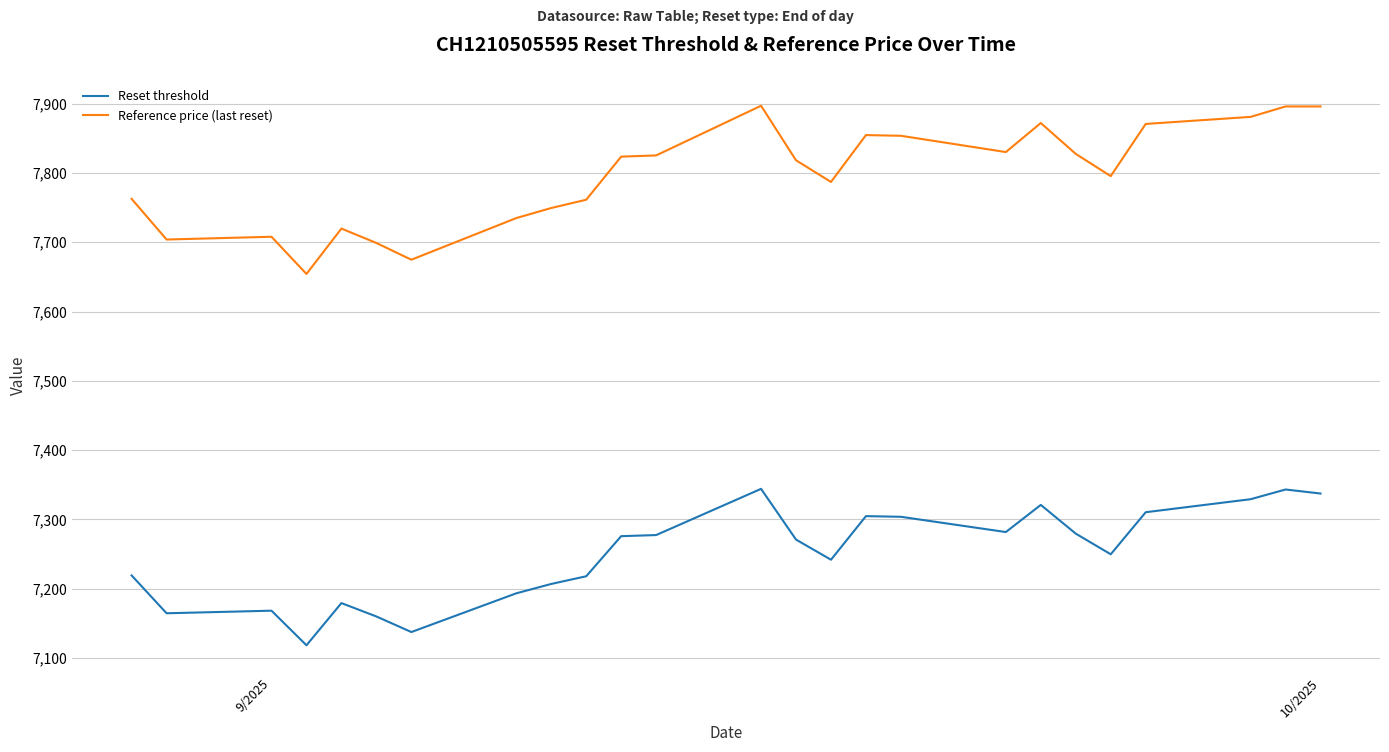

Rank the series by their average value, from lowest to highest.

Reset threshold, Reference price (last reset)